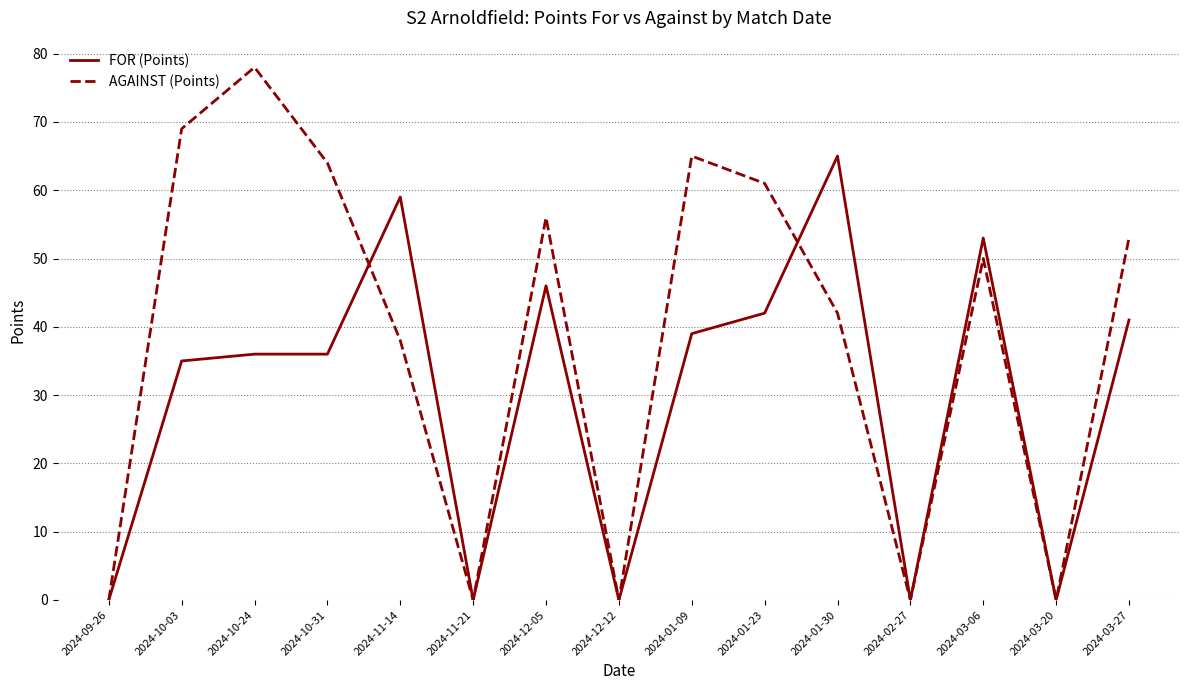

What position from the left is 2024-03-27?

15